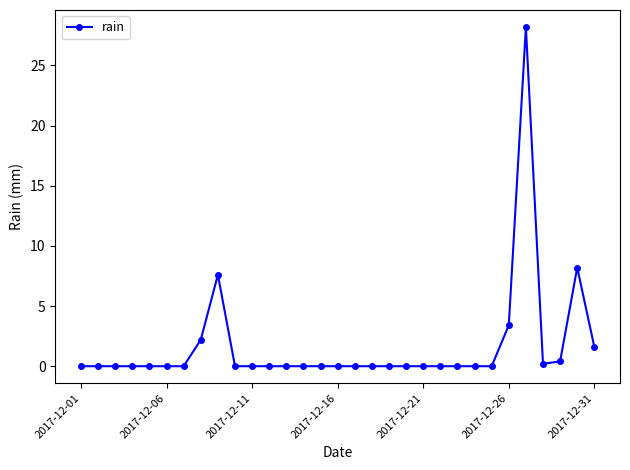

True or false: the data has more than 2 interior local peaks.

True